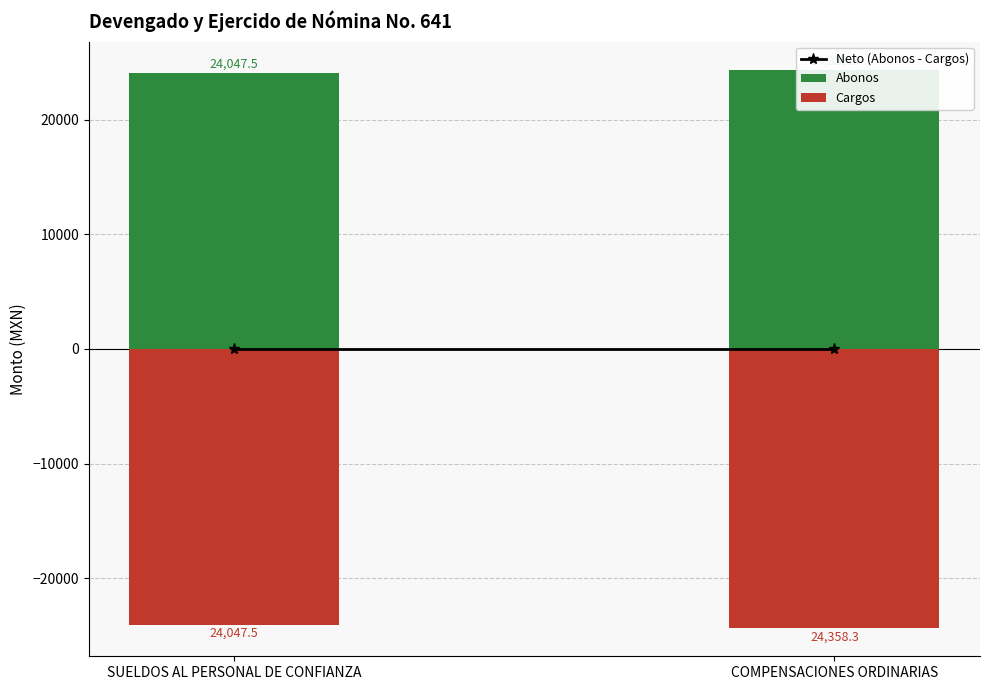

Does the chart contain stacked bars?

No